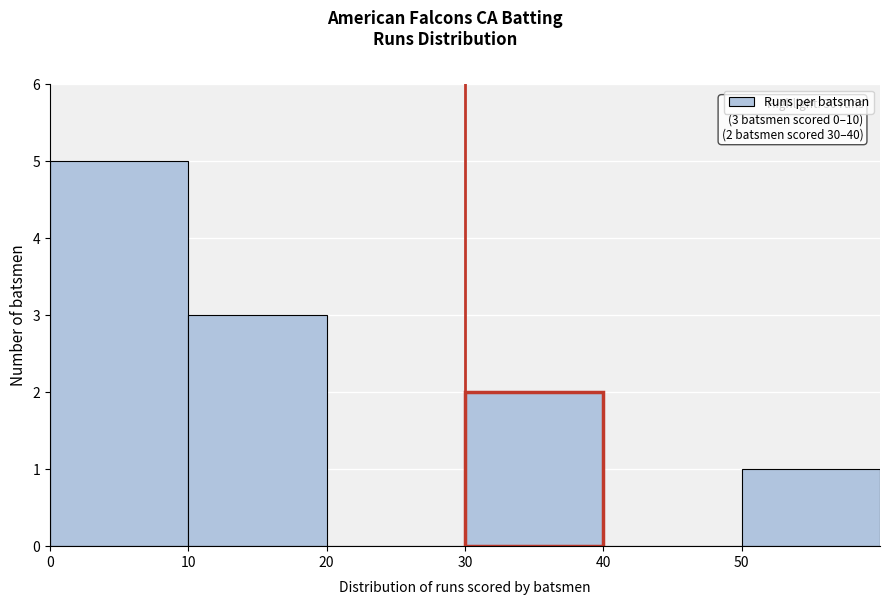

Over which range of the x-axis is the bar tallest?

0 to 10